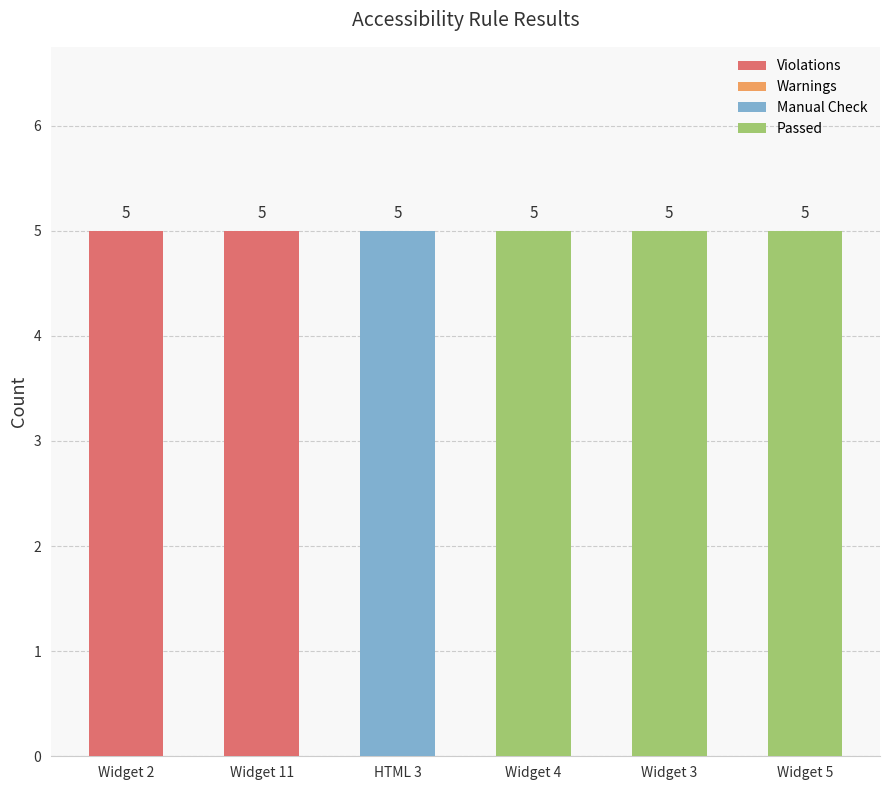

The value of Violations at Widget 2 is 7. True or false?

False